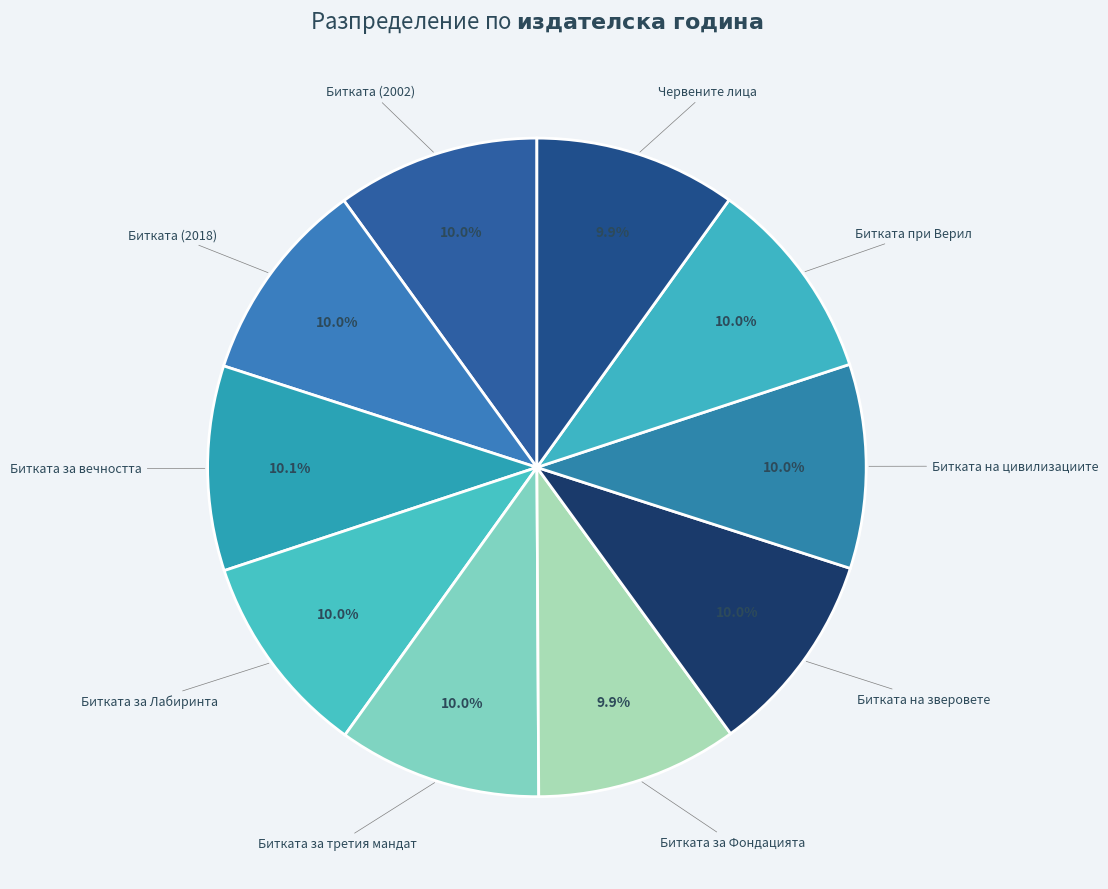

Does Червените лица represent more than half of the total?

No